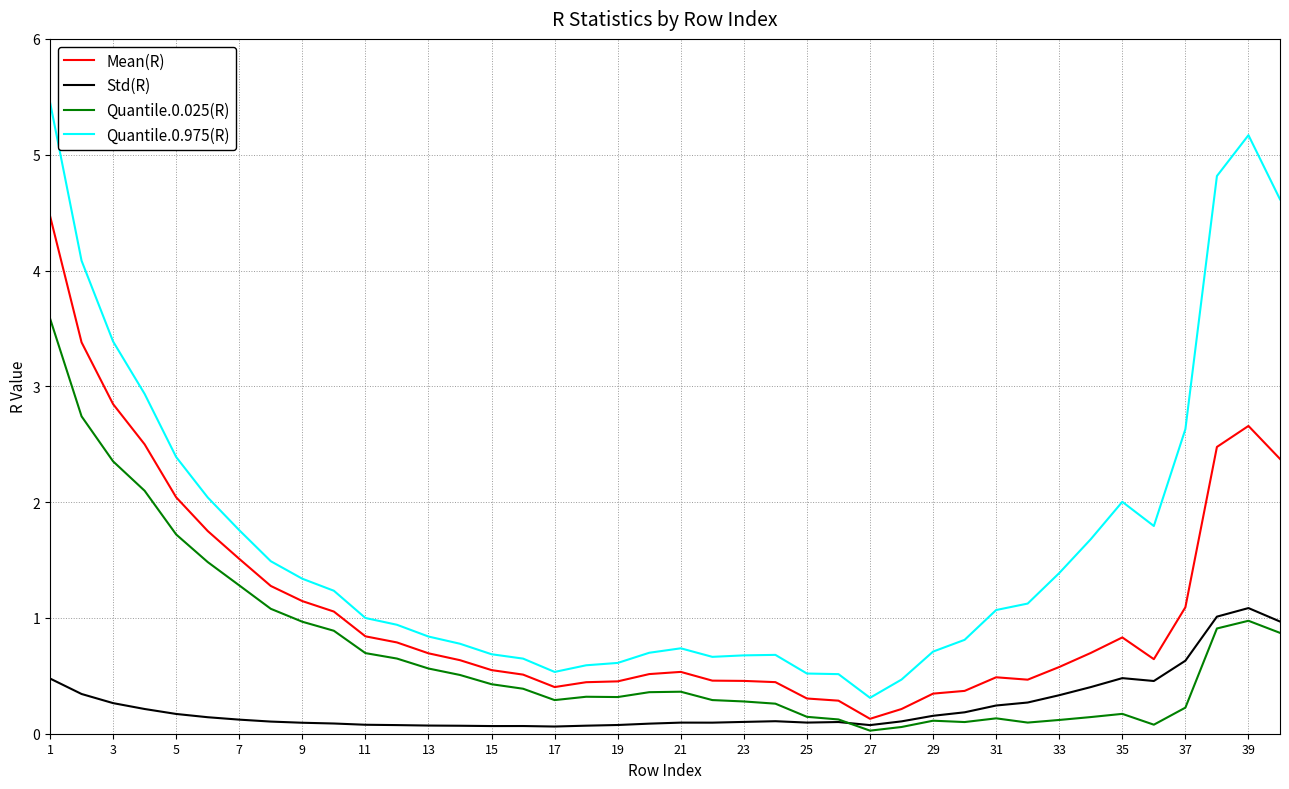

List the series in order of their overall mean, lowest first.

Std(R), Quantile.0.025(R), Mean(R), Quantile.0.975(R)